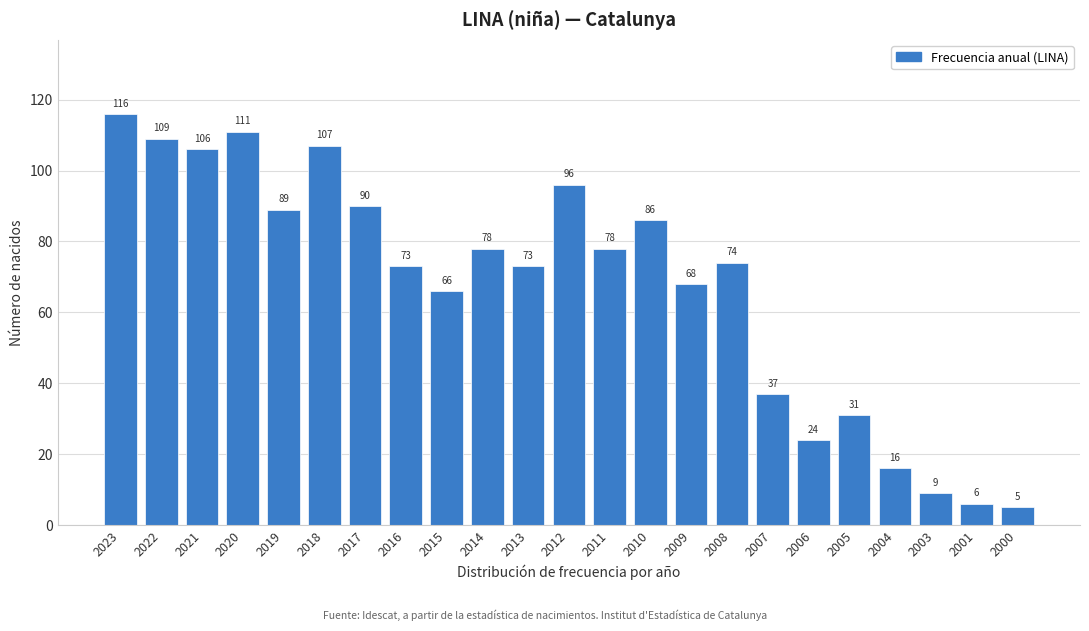

Reading left to right, transcribe all the data shown in this chart.

116	109	106	111	89	107	90	73	66	78	73	96	78	86	68	74	37	24	31	16	9	6	5